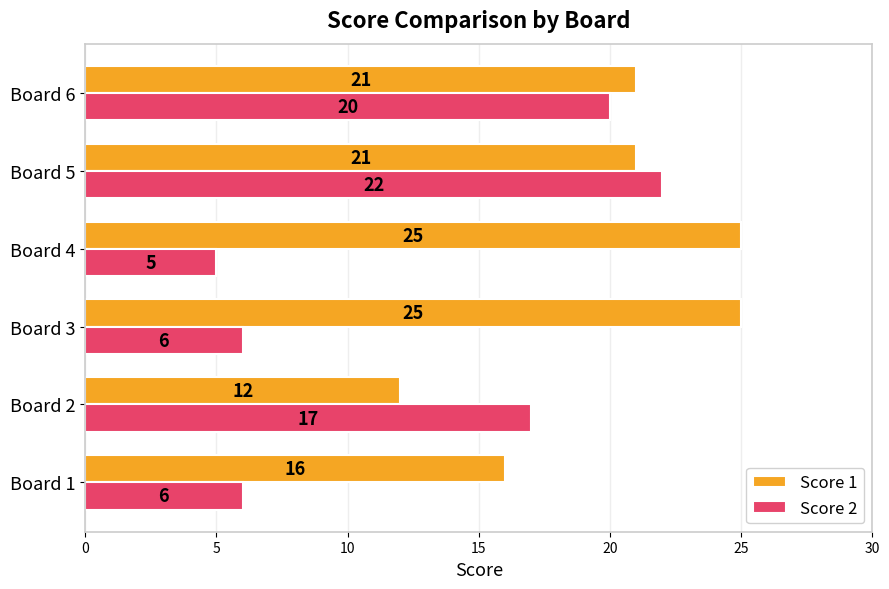

Read the Score 1 value at Board 1, to the nearest 10.

20